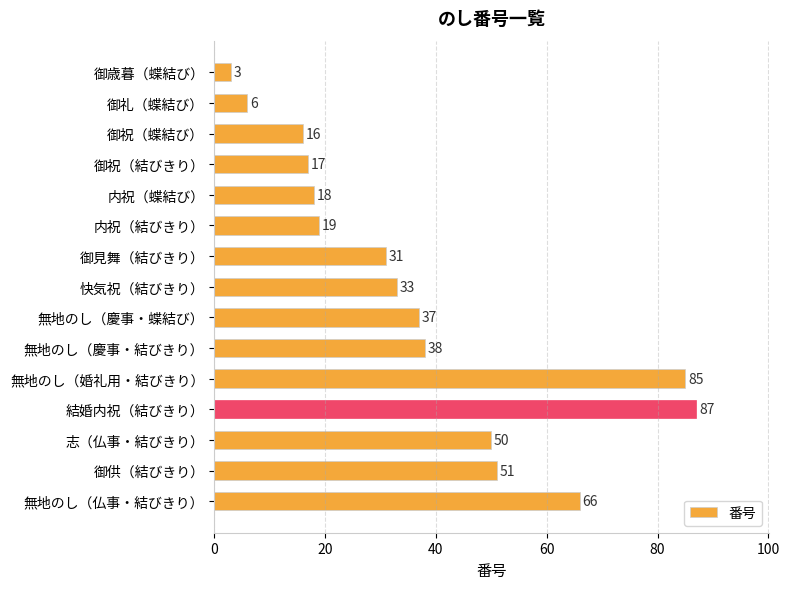

Reading top to bottom, list all the values displayed in this chart.

3	6	16	17	18	19	31	33	37	38	85	87	50	51	66